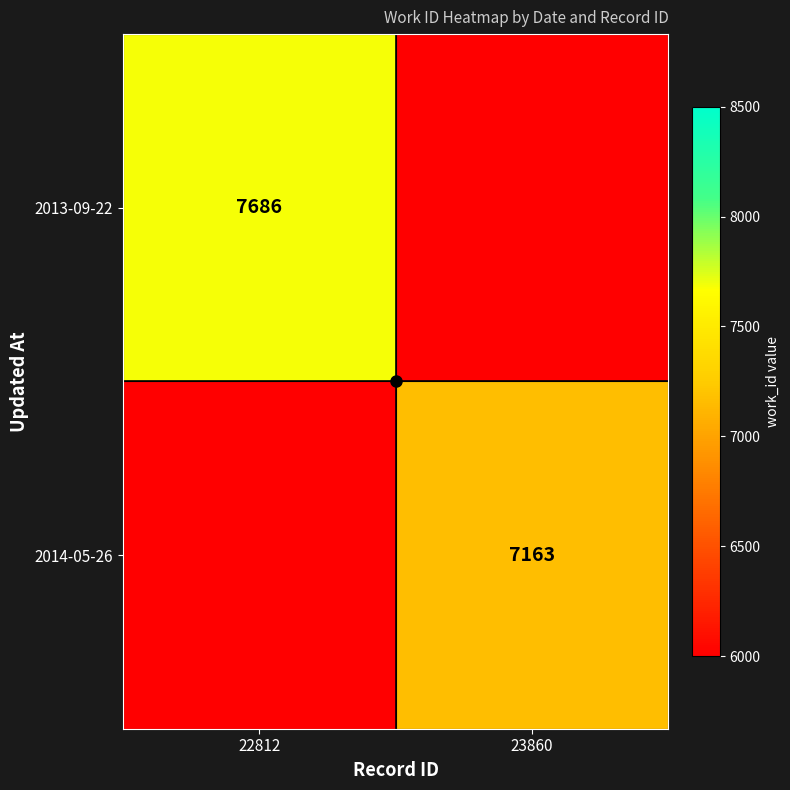

Between 23860 and 22812, which is larger?

22812